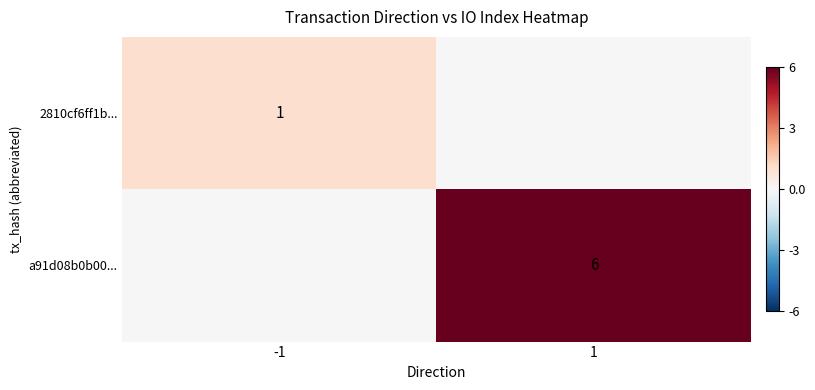

Is it true that 2810cf6ff1b... equals 0 at -1?

False